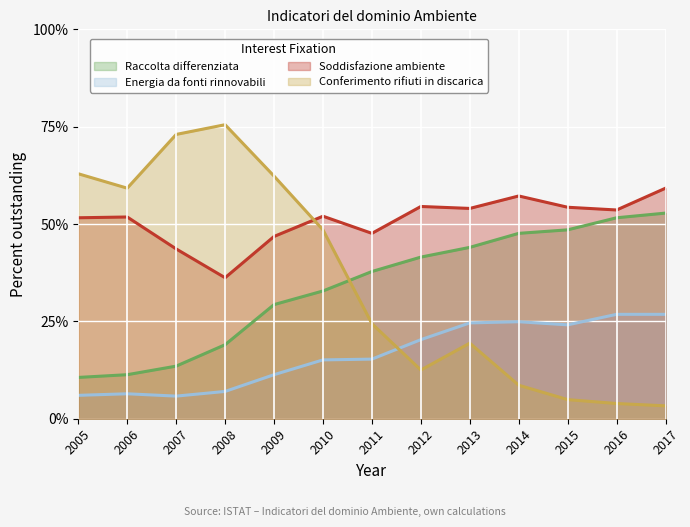

Rank the series by their maximum value, from highest to lowest.

Conferimento rifiuti in discarica, Soddisfazione ambiente, Raccolta differenziata, Energia da fonti rinnovabili